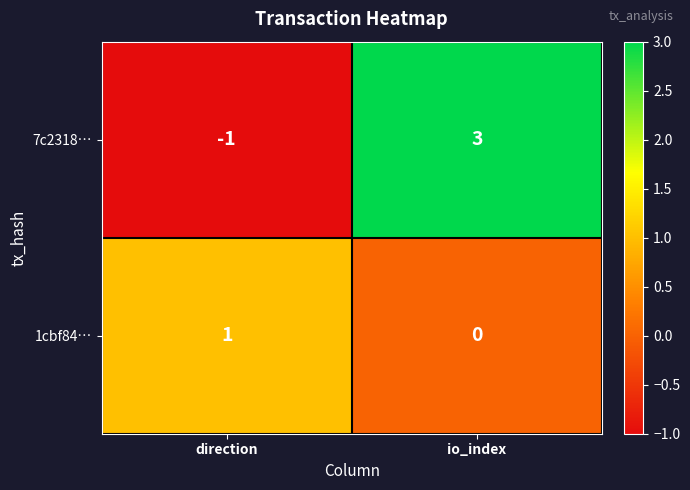

Which series has the largest range (max minus min)?

7c2318…